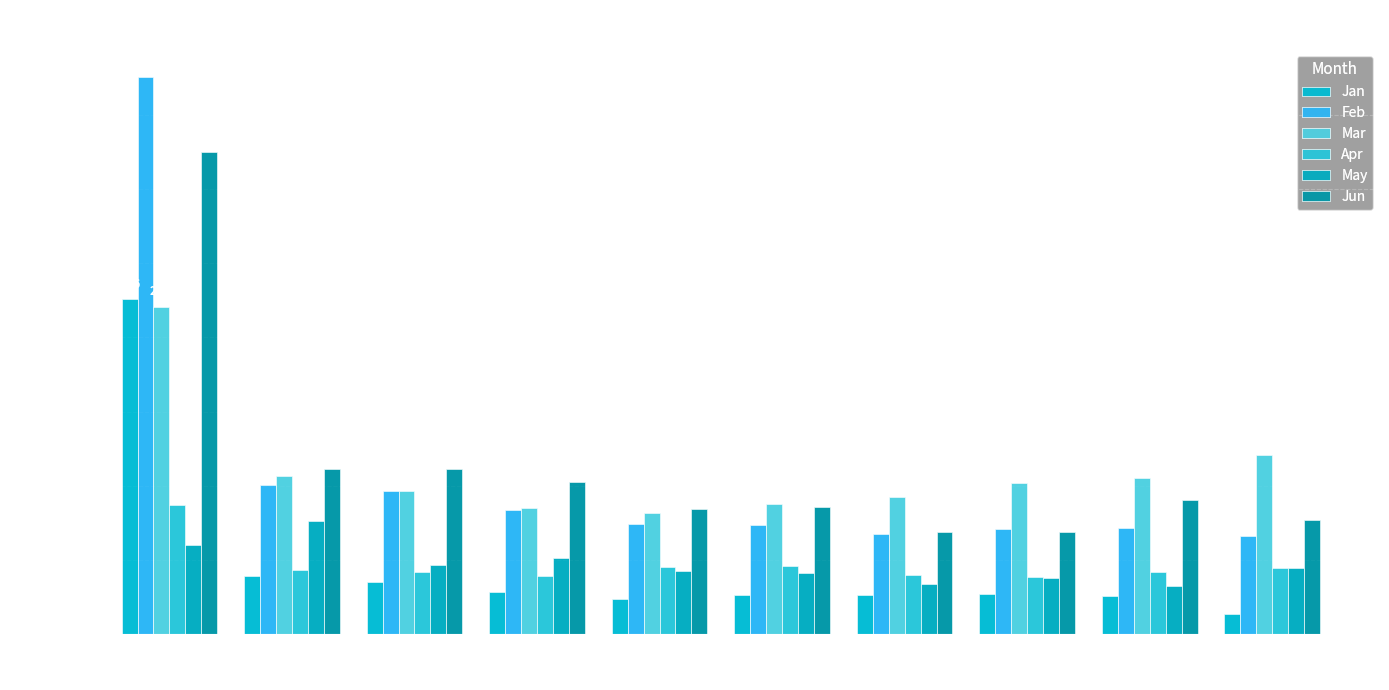

What is the highest value of the Mar series?

2.2